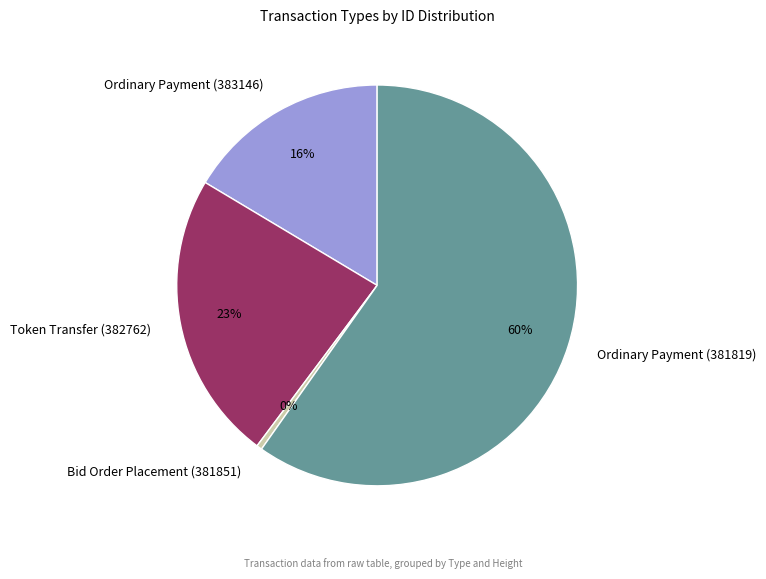

Rank the categories by value from lowest to highest.

Bid Order Placement (381851), Ordinary Payment (383146), Token Transfer (382762), Ordinary Payment (381819)